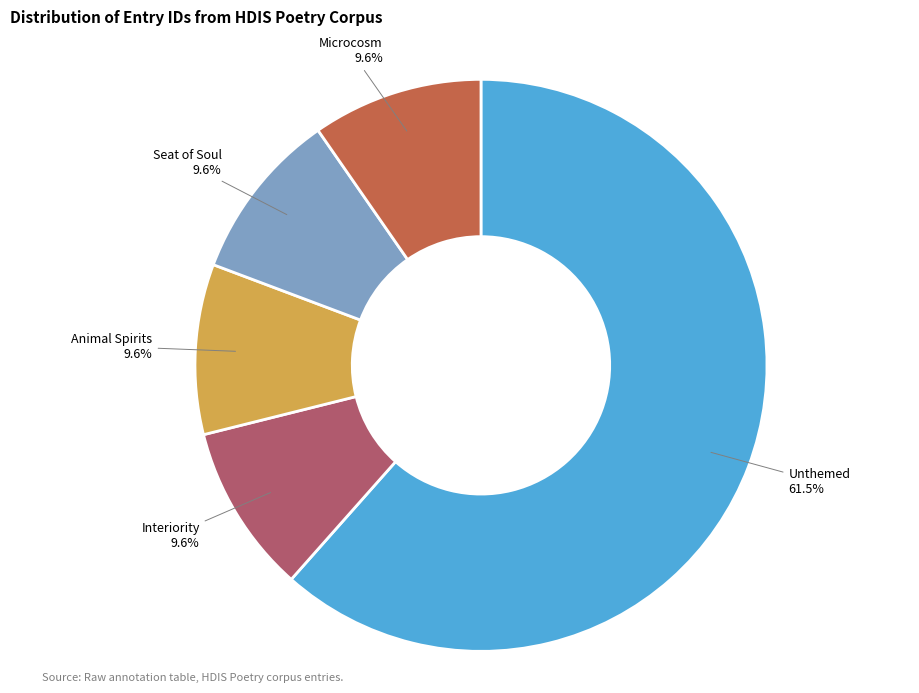

To the nearest percent, what is the difference between the largest and smallest slice percentages?

52%